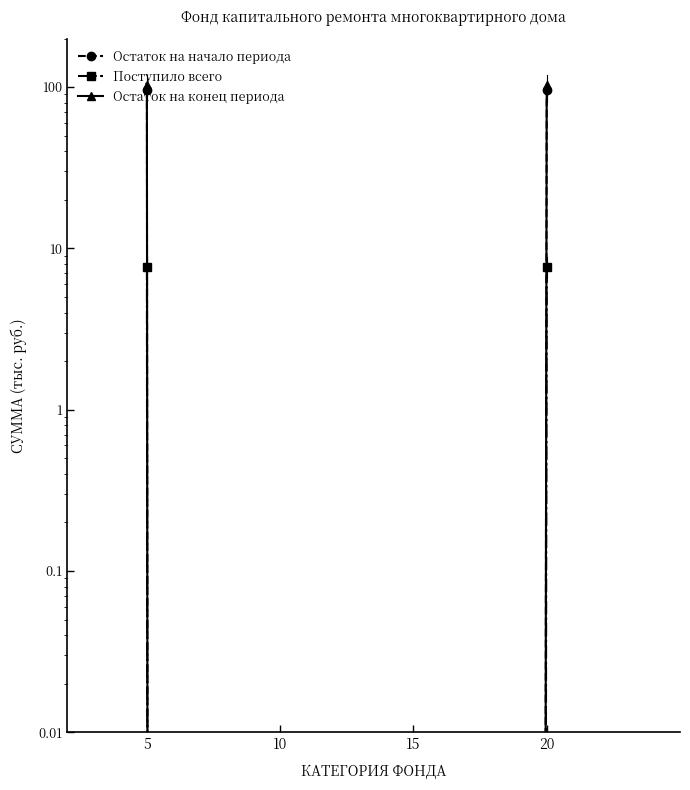

Which series changed the most between 10 and 20?

Остаток на конец периода